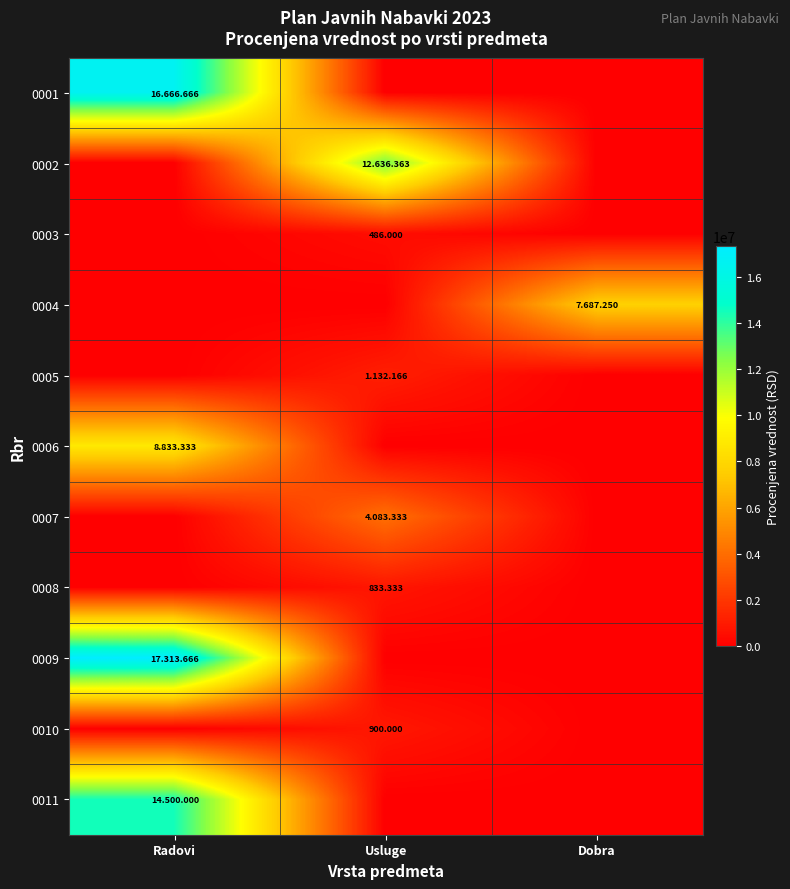

Which has a higher value, Radovi or Dobra?

Radovi